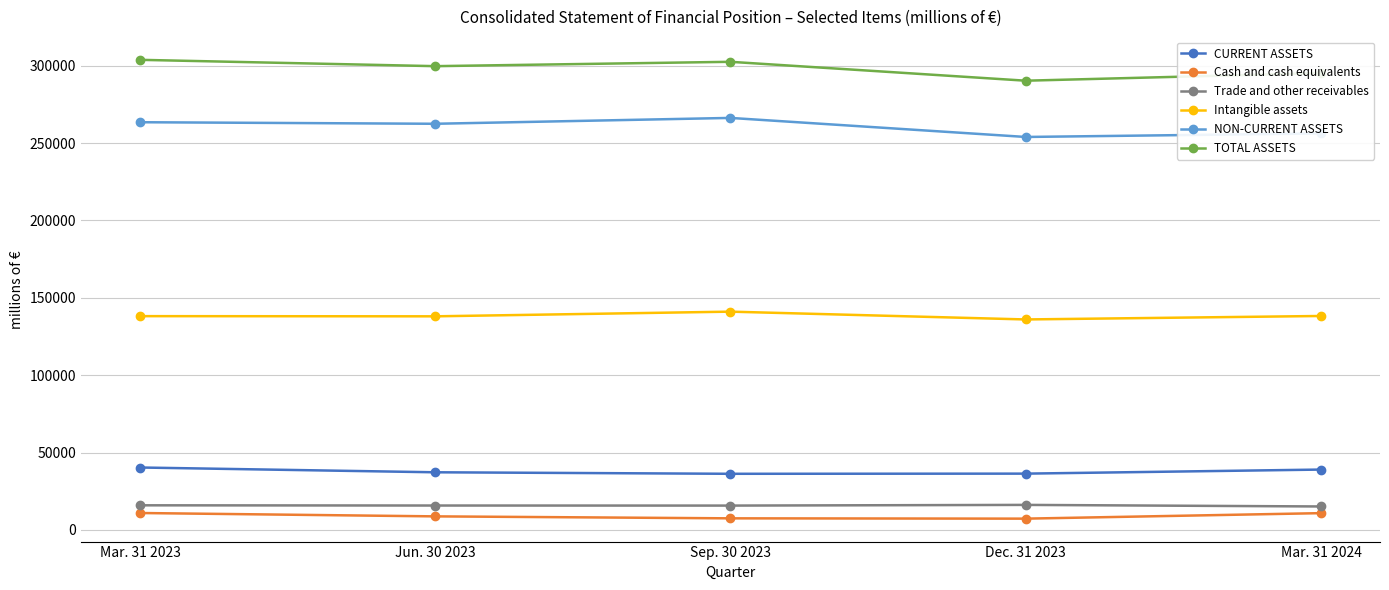

True or false: Intangible assets has more than 1 points higher than both neighbors.

False